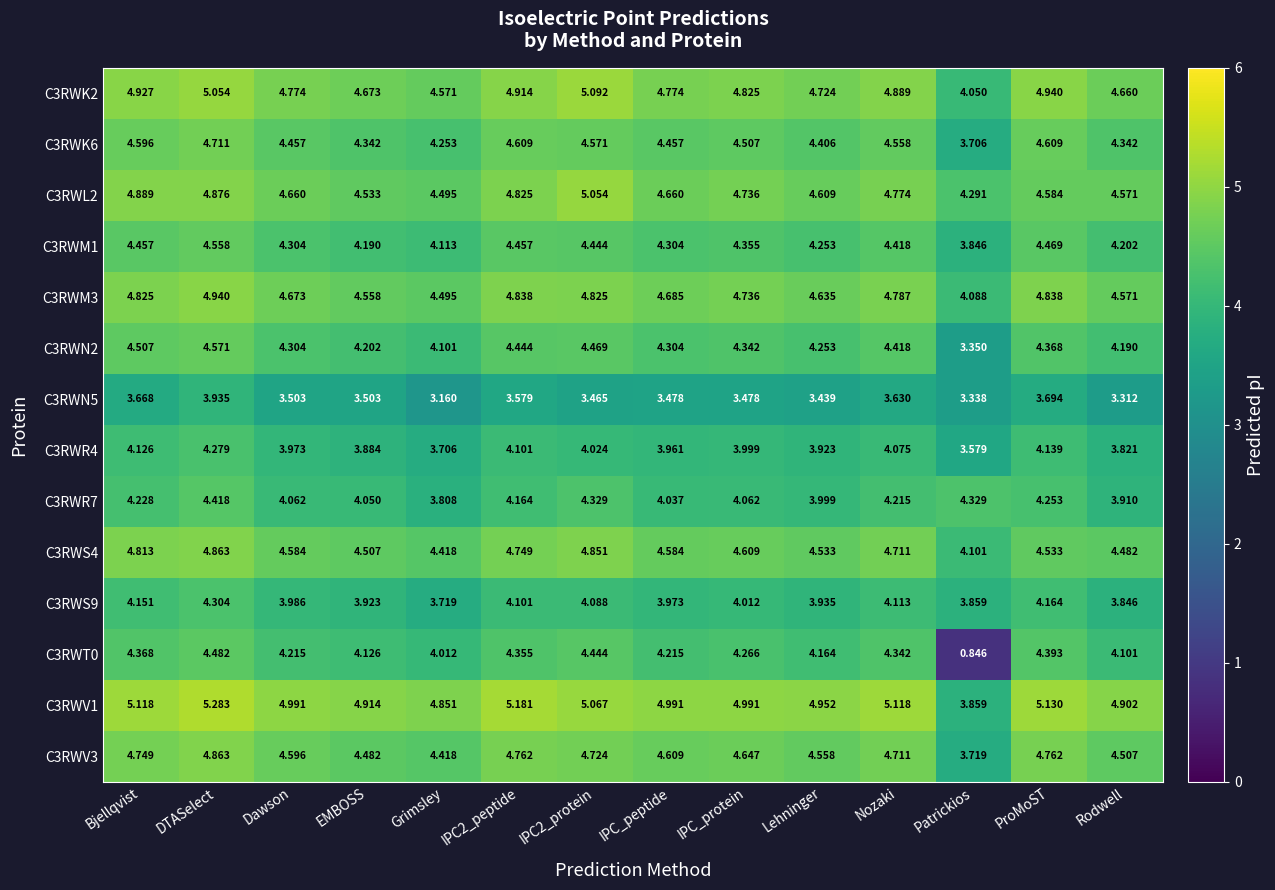

Where does the C3RWR7 series first go above 4?

Bjellqvist